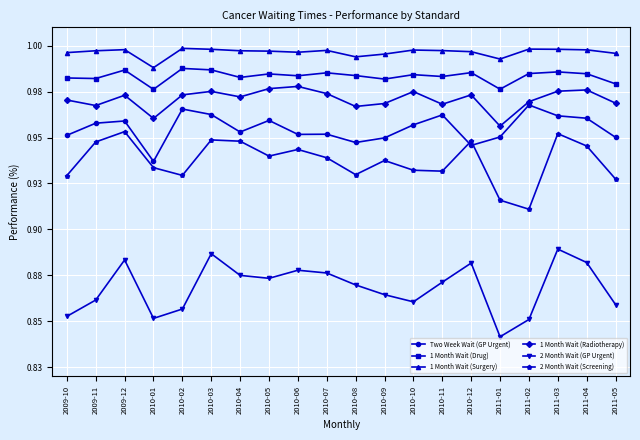

The value of 1 Month Wait (Surgery) at 2011-04 is 1.0. True or false?

True